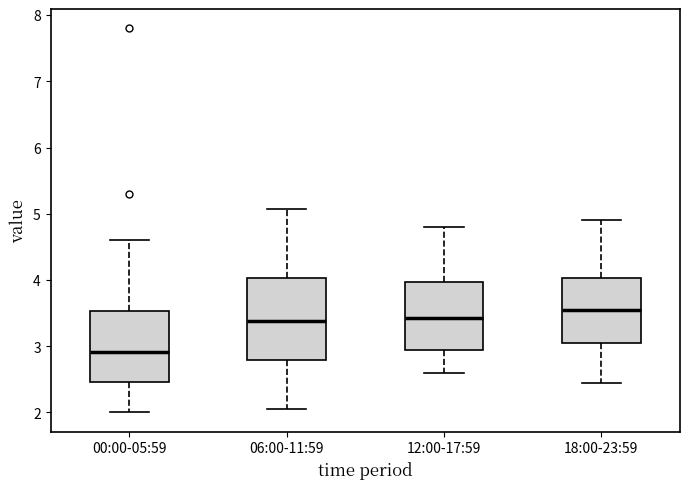

Reading left to right, read every box against the y-axis: the position of its median line, the range the box covers, and the ends of its whiskers. The values are not printed on the chart, so give them approximately, as read against the axis.

00:00-05:59: median 2.9, box 2.5 to 3.5, whiskers 2.0 to 4.6
06:00-11:59: median 3.4, box 2.8 to 4.0, whiskers 2.1 to 5.1
12:00-17:59: median 3.4, box 3.0 to 4.0, whiskers 2.6 to 4.8
18:00-23:59: median 3.6, box 3.1 to 4.0, whiskers 2.5 to 4.9